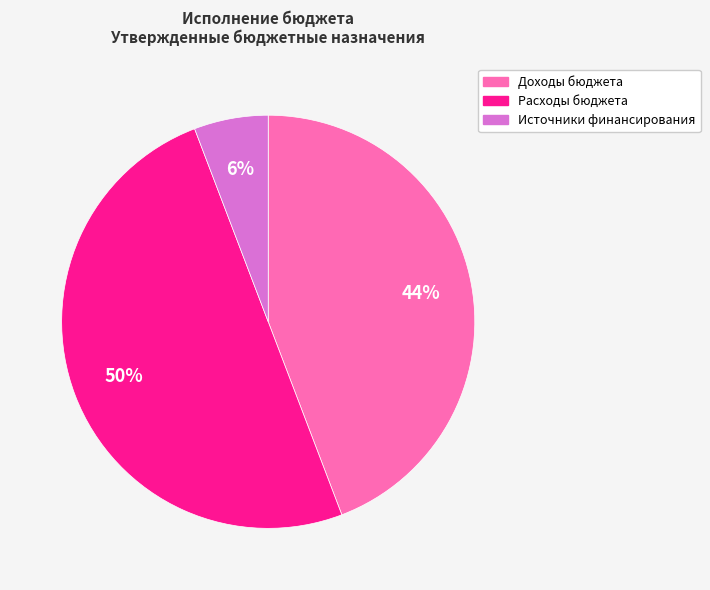

To the nearest percent, what percentage of the pie is Расходы бюджета?

50%